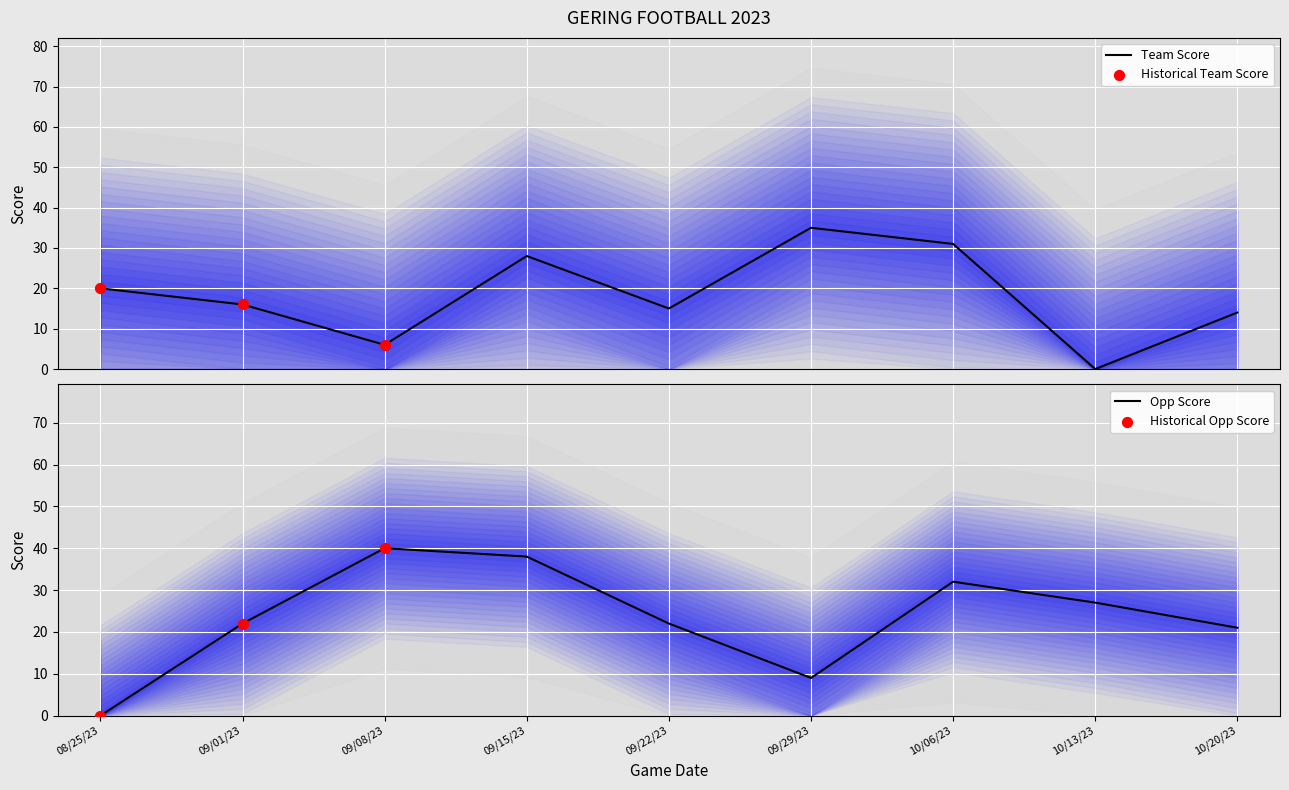

What are all the series names shown in the legend?

Team Score, Opp Score